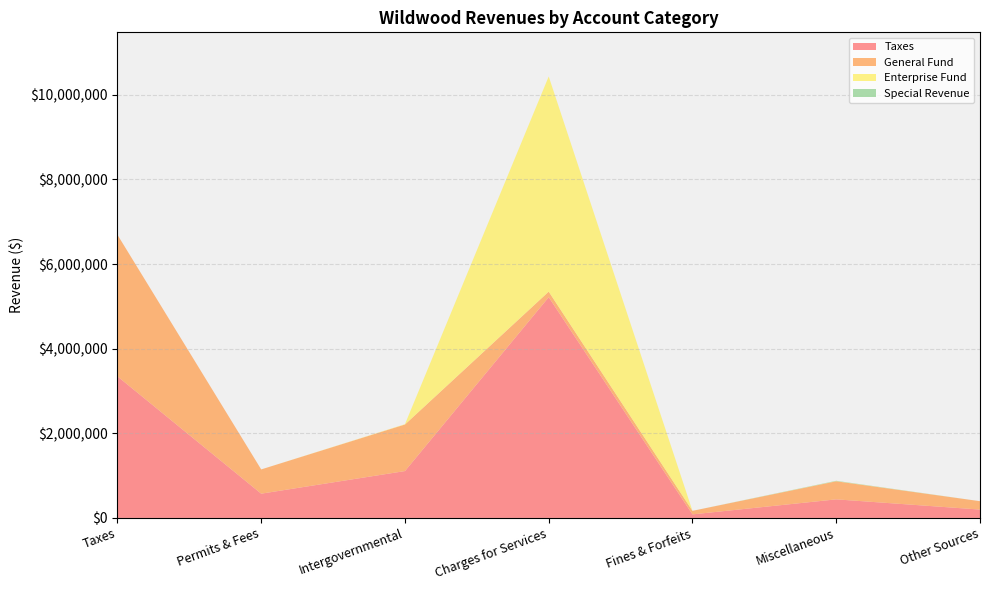

Reading left to right, extract all data points from this chart.

Taxes: Taxes=3346600	Permits & Fees=573140	Intergovernmental=1107610	Charges for Services=5217252	Fines & Forfeits=83522	Miscellaneous=438847	Other Sources=197500
General Fund: Taxes=3346600	Permits & Fees=573140	Intergovernmental=1100110	Charges for Services=131482	Fines & Forfeits=83522	Miscellaneous=427025	Other Sources=197500
Enterprise Fund: Taxes=0	Permits & Fees=0	Intergovernmental=7500	Charges for Services=5085770	Fines & Forfeits=0	Miscellaneous=3916	Other Sources=0
Special Revenue: Taxes=0	Permits & Fees=0	Intergovernmental=0	Charges for Services=0	Fines & Forfeits=0	Miscellaneous=7906	Other Sources=0